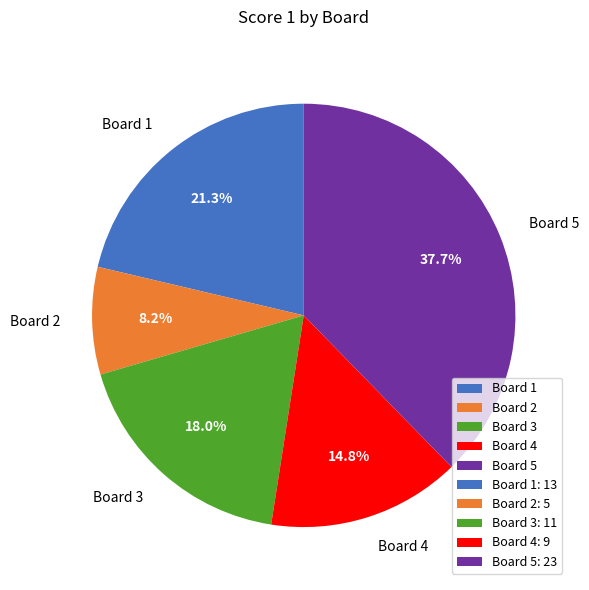

How much of the chart is everything except Board 5?

62.3%